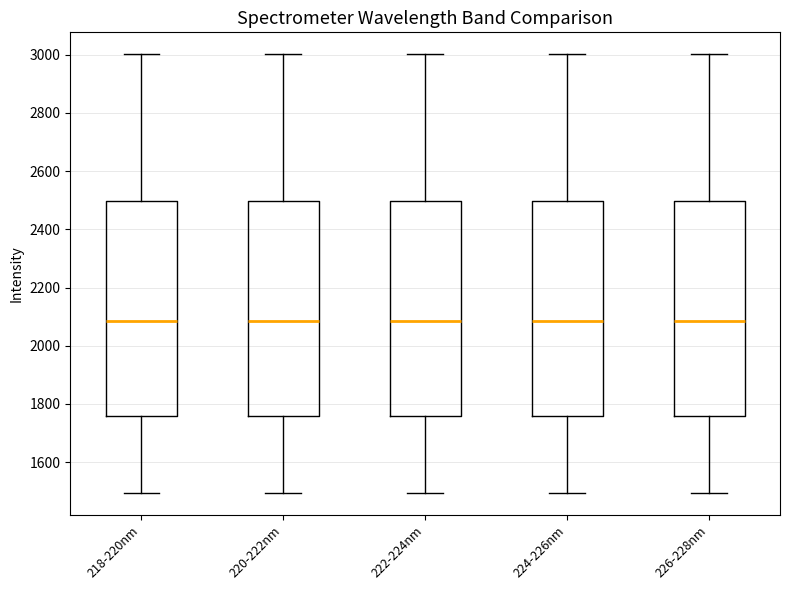

Reading left to right, read every box against the y-axis: the position of its median line, the range the box covers, and the ends of its whiskers. The values are not printed on the chart, so give them approximately, as read against the axis.

218-220nm: median 2080, box 1760 to 2500, whiskers 1500 to 3000
220-222nm: median 2080, box 1760 to 2500, whiskers 1500 to 3000
222-224nm: median 2080, box 1760 to 2500, whiskers 1500 to 3000
224-226nm: median 2080, box 1760 to 2500, whiskers 1500 to 3000
226-228nm: median 2080, box 1760 to 2500, whiskers 1500 to 3000